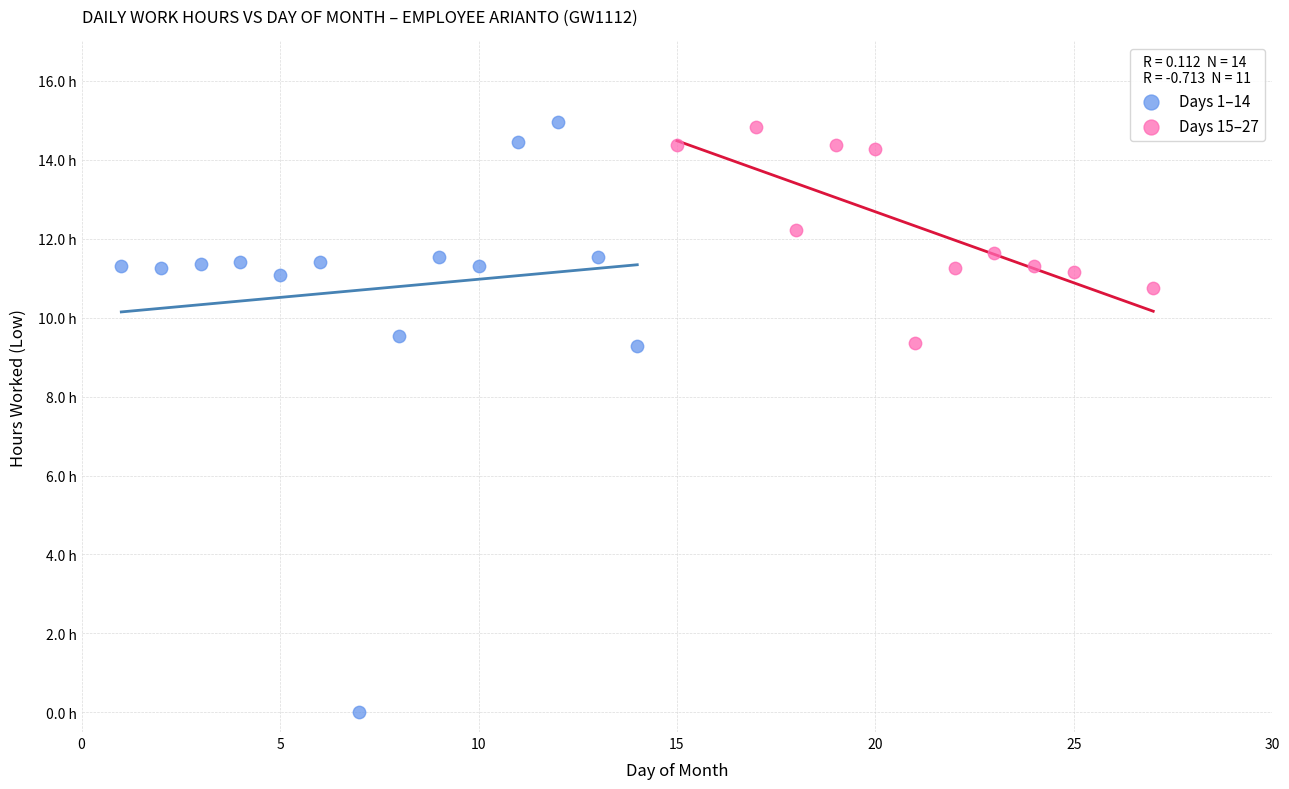

What are all the series names shown in the legend?

Days 1–14, Days 15–27